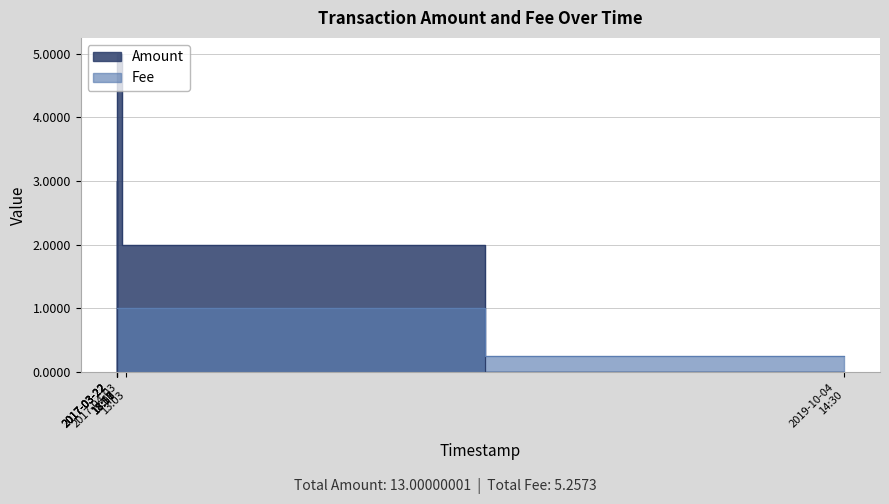

Which category has the highest value across all series?

2017-03-22 18:17